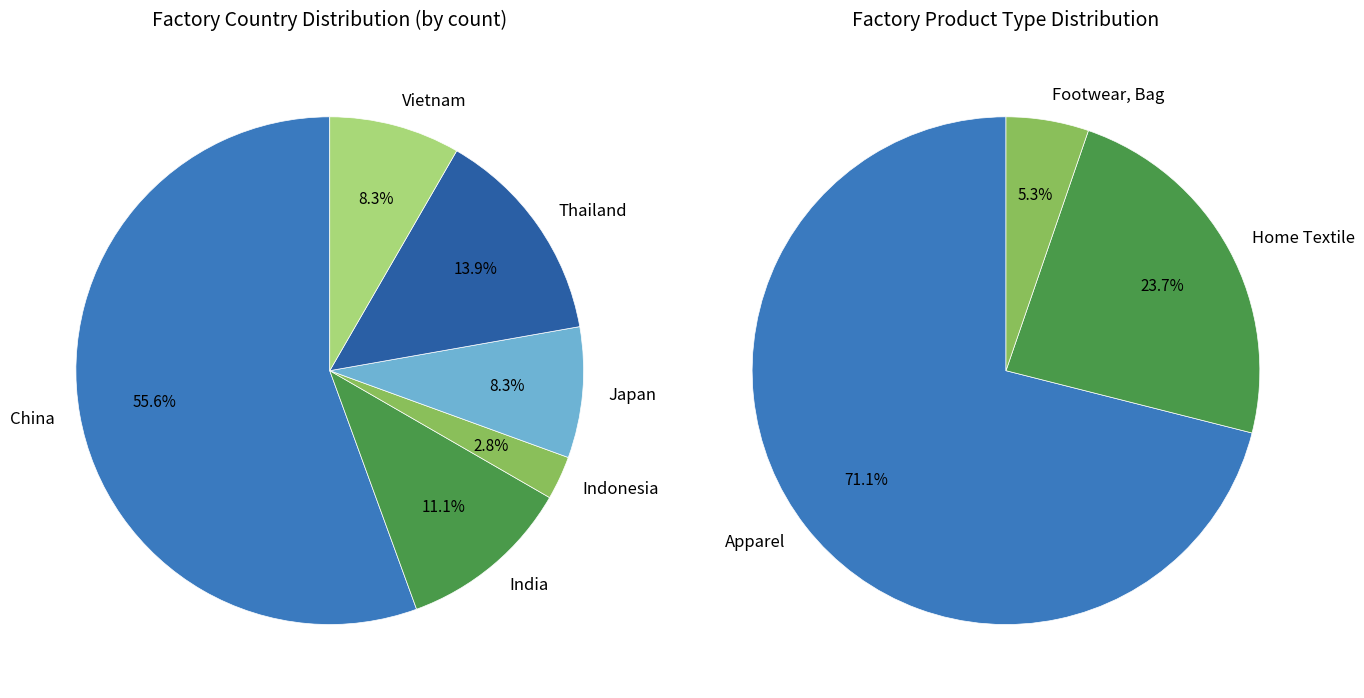

What is the ratio of the value at China to the value at India?

5.0